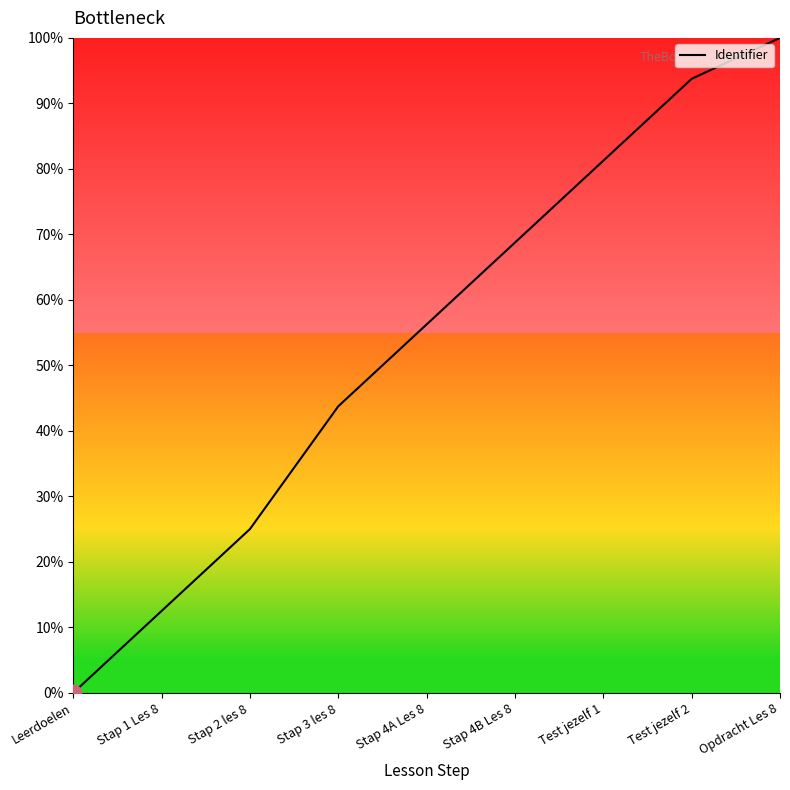

What is the average value?

0.5